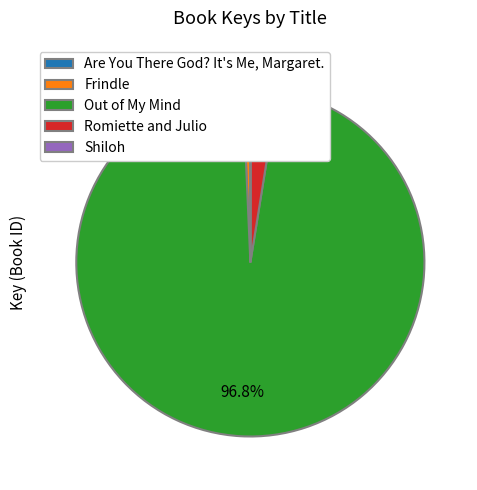

How much of the chart is everything except Frindle?

99.3%